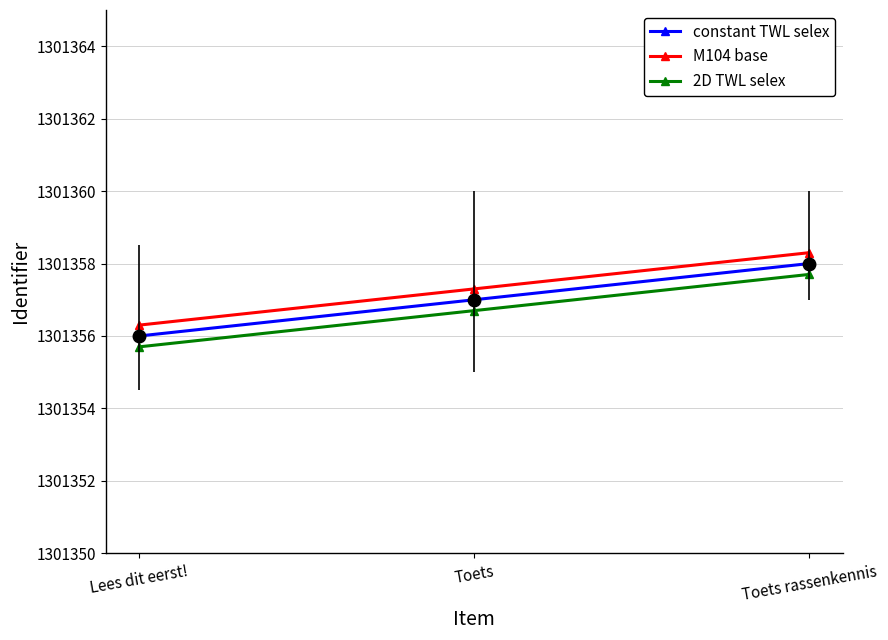

What is the sum of the constant TWL selex values at Toets rassenkennis and Lees dit eerst!?

2602714.0